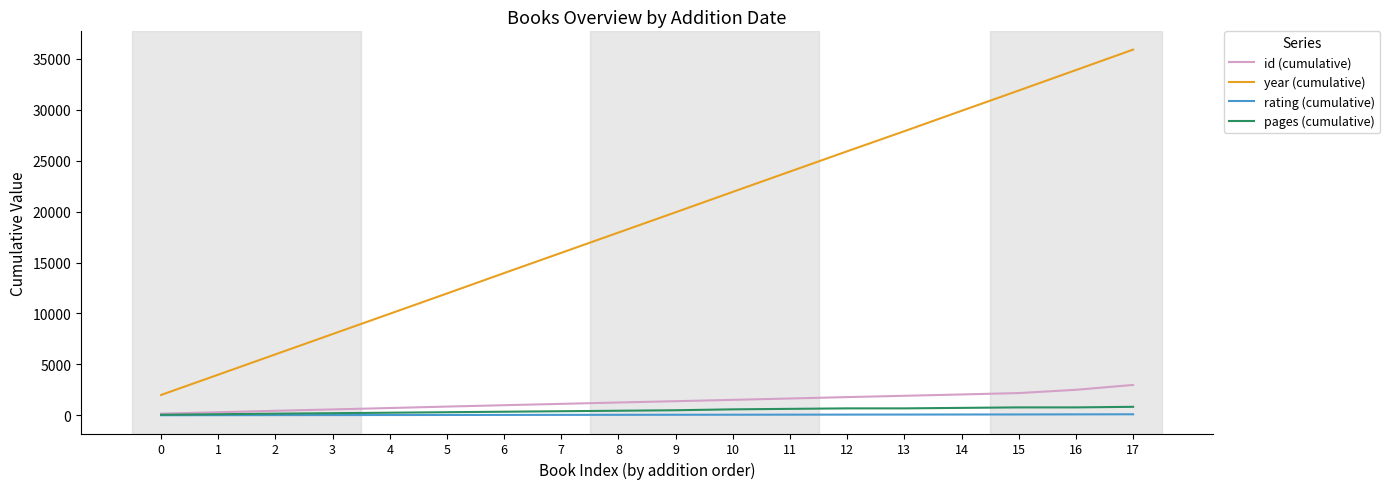

Is this an area chart (filled region under the line)?

No